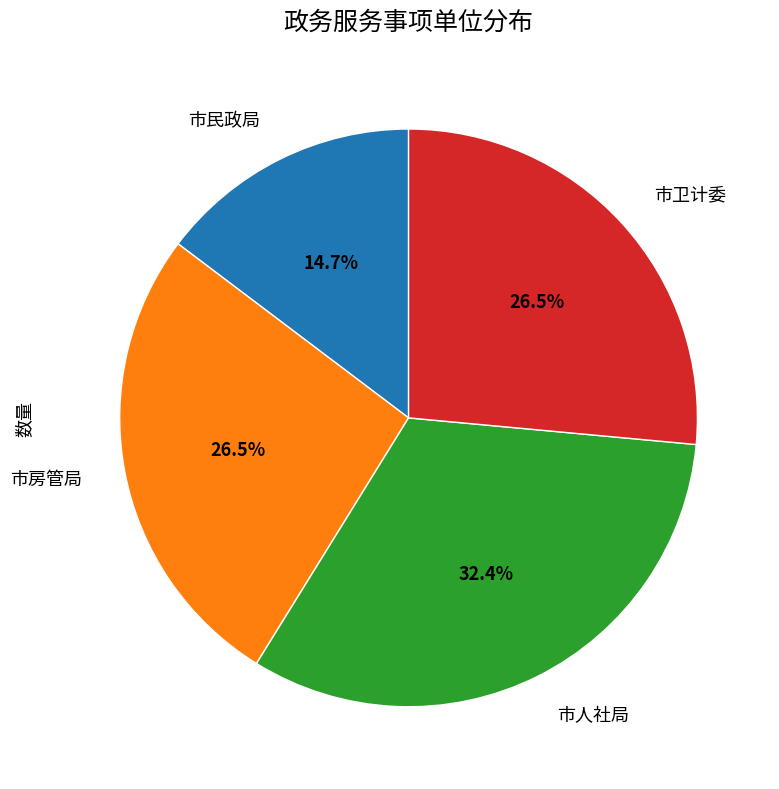

Is there any slice that represents more than half of the pie?

No